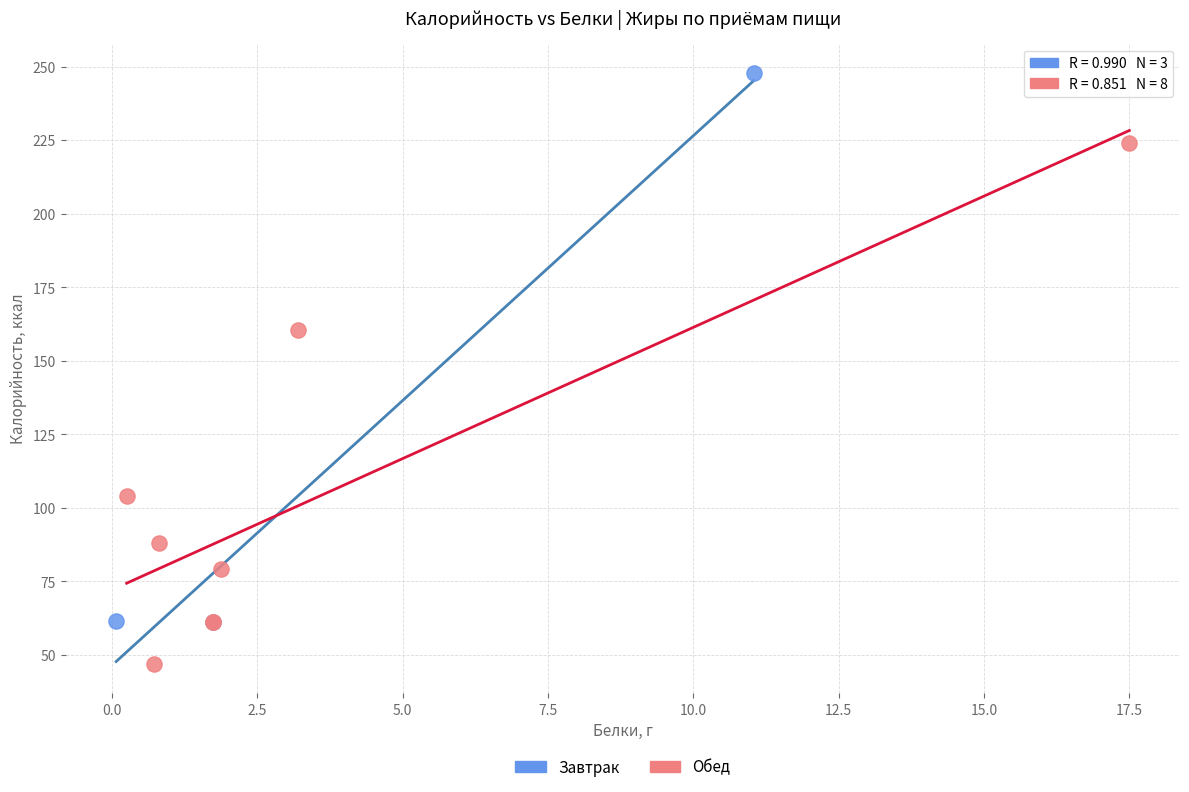

Which series has the largest Y range (max minus min)?

Завтрак